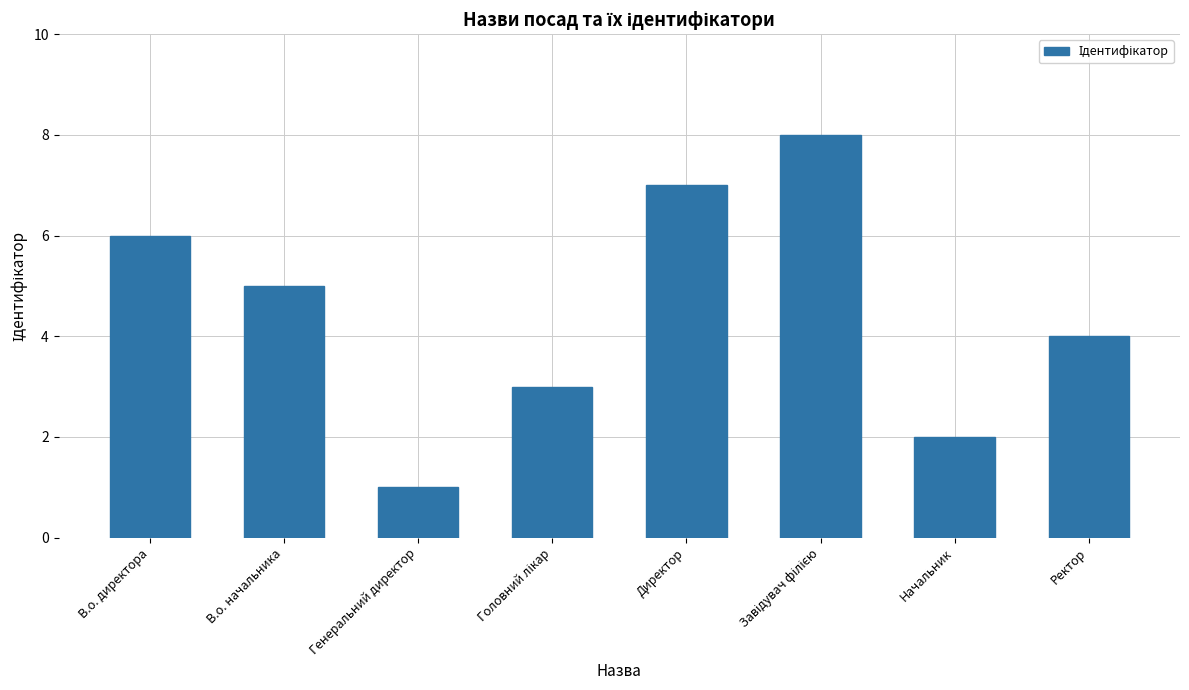

How many distinct data groups are displayed?

1